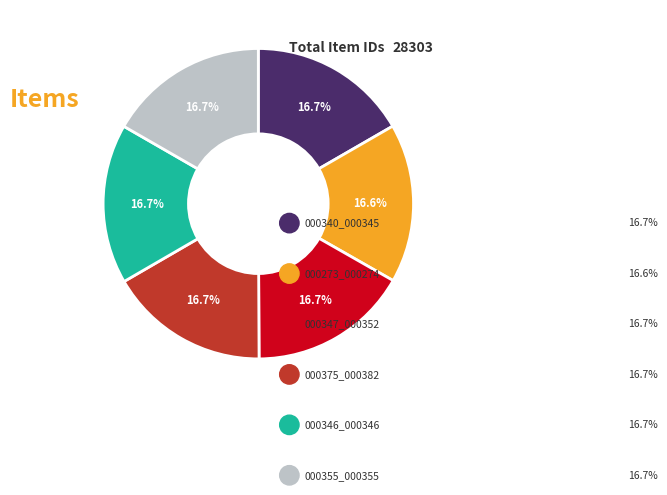

Is there a majority slice in this chart?

No